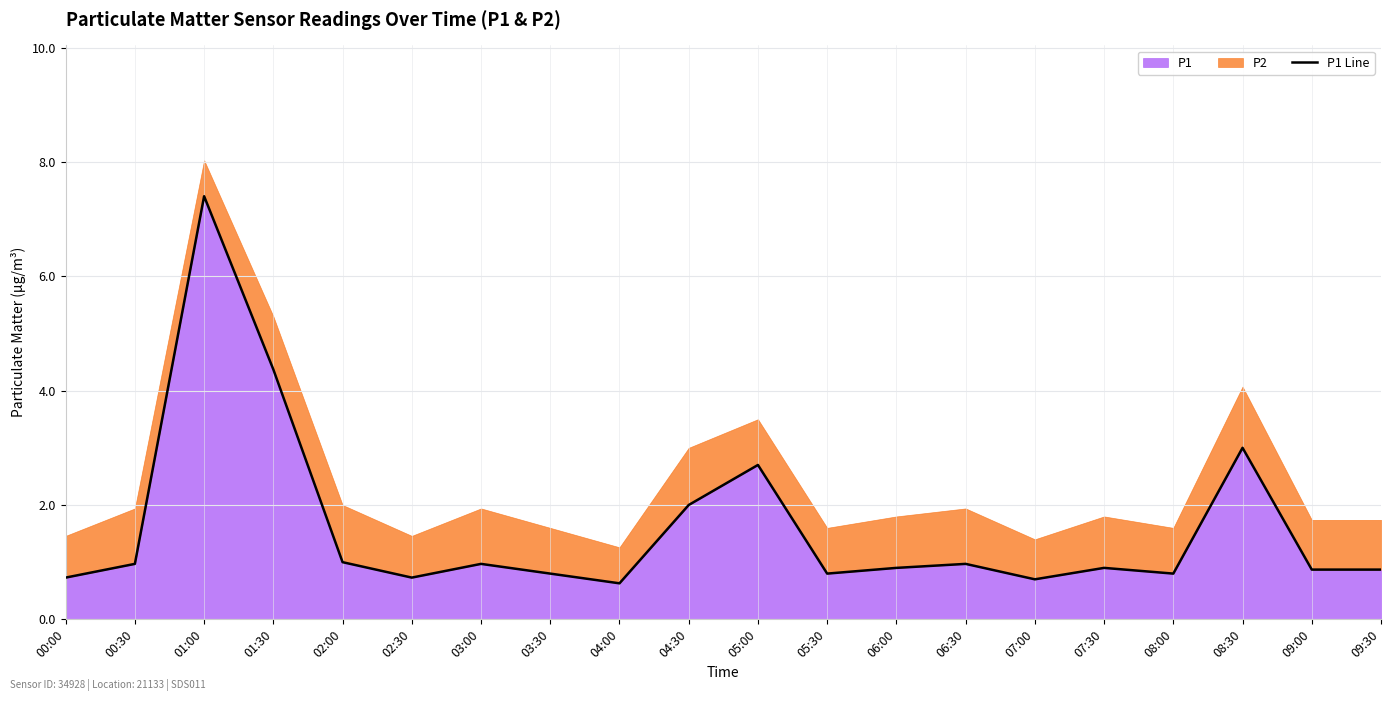

The value at 01:00 is 12.9. True or false?

False